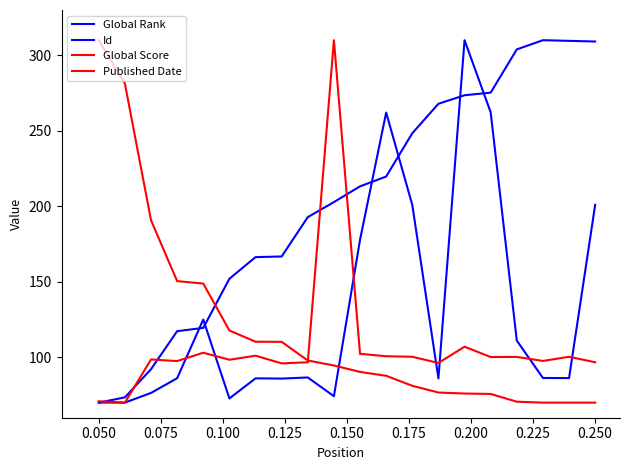

Which series ends up on top after the final intersection of Global Rank and Id?

Global Rank